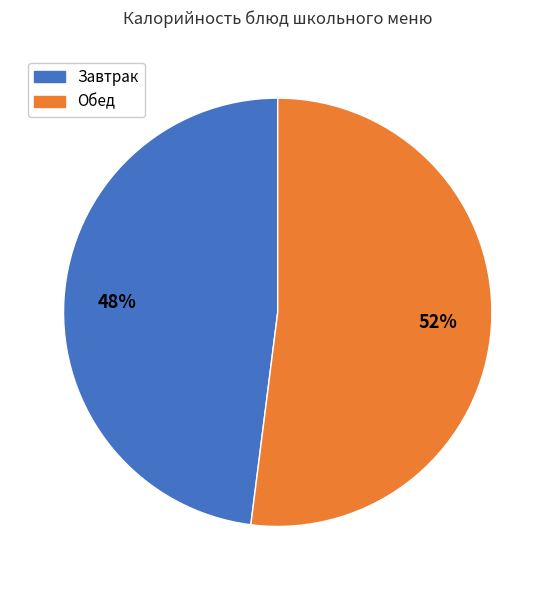

To the nearest percent, what is the average slice percentage?

50%